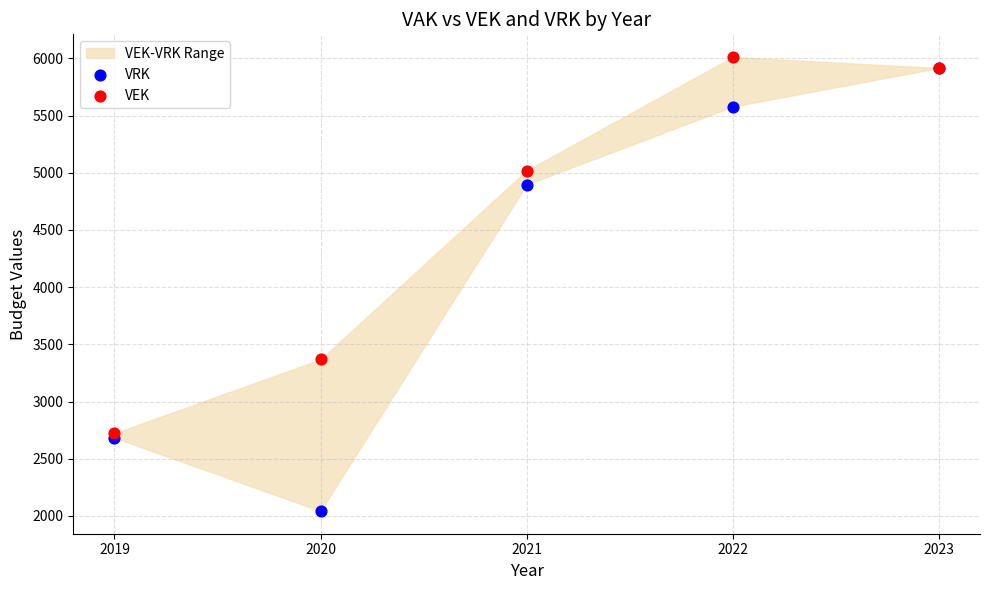

In the VEK series, what Y value is closest to 4367?

5020